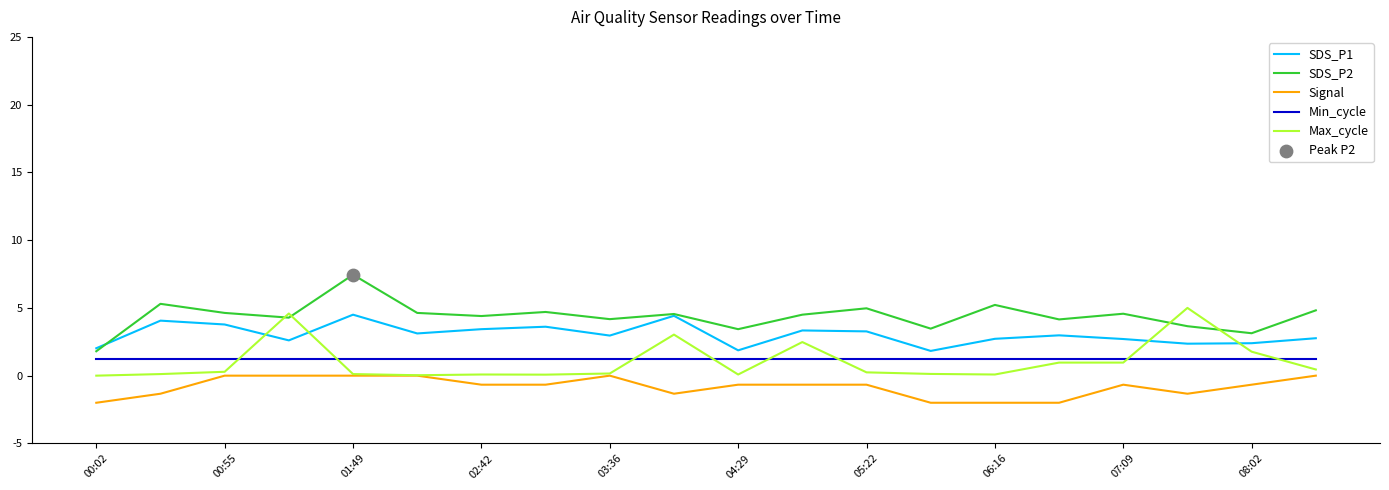

What is the highest value of the SDS_P1 series?

4.5